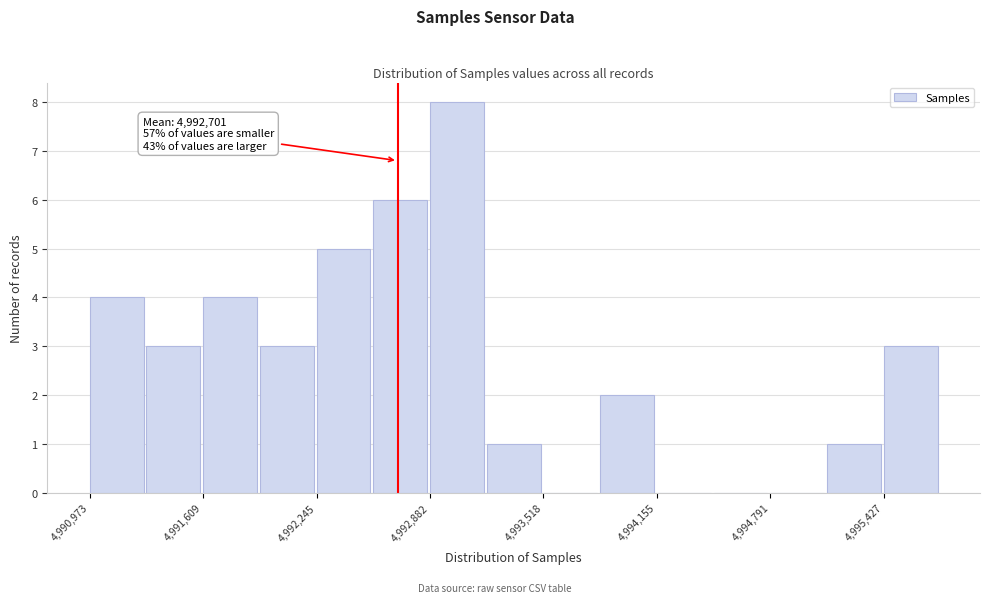

Around what value on the x-axis is the tallest bar? Give the approximate position of its centre, as read against the axis.

4993000